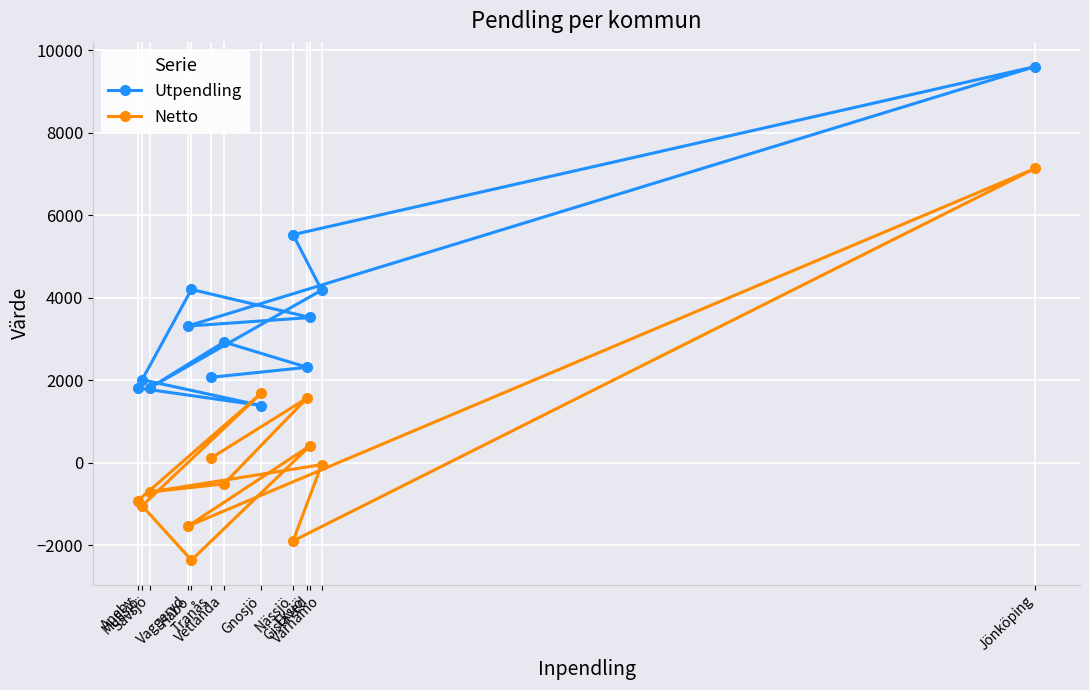

How many data points does each series have?

13